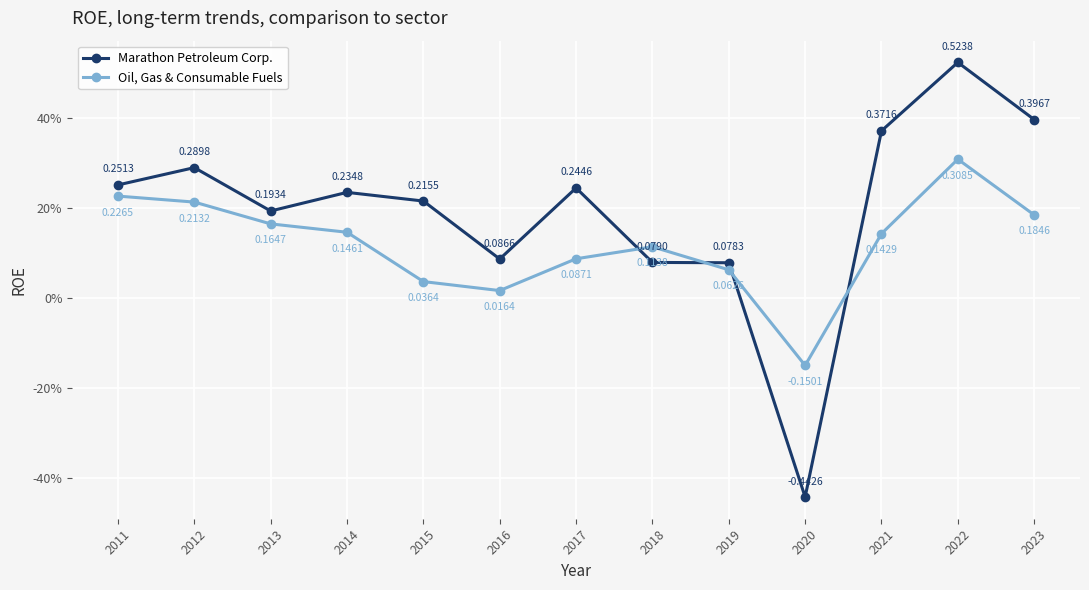

True or false: Oil, Gas & Consumable Fuels has a value of 0.2 at 2013.

True